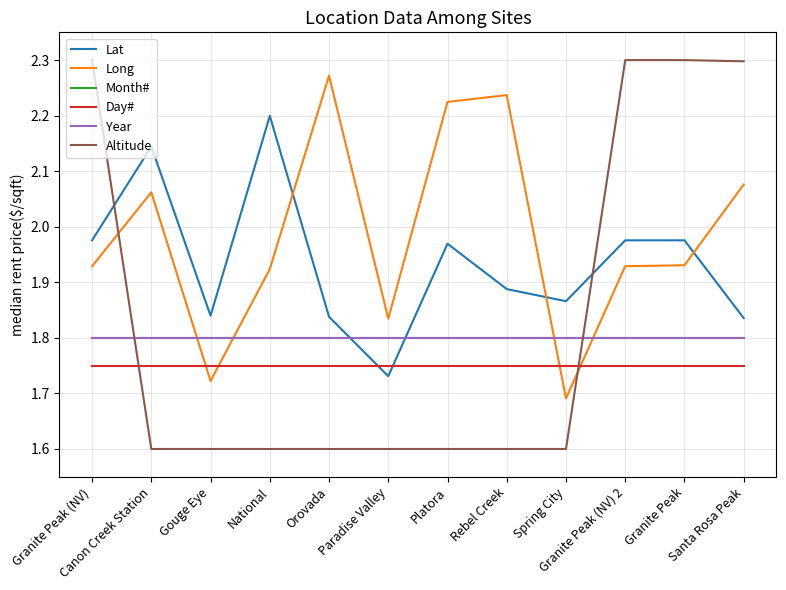

Is the value of Month# at Granite Peak greater than the value of Lat at Granite Peak (NV) 2?

No